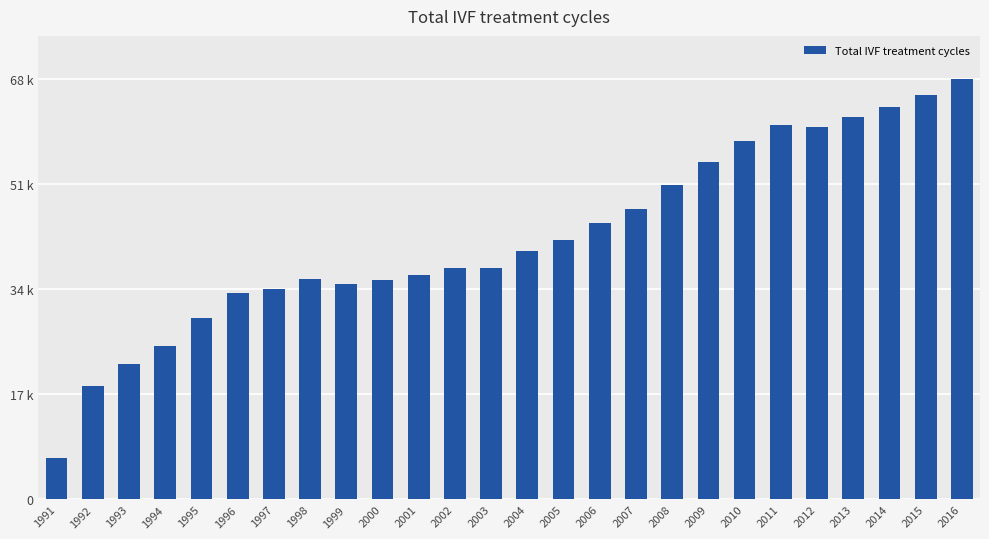

Does the chart contain any negative values?

No